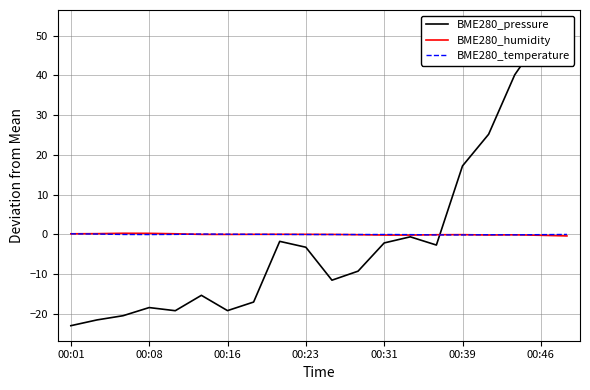

Is it true that BME280_pressure equals -1.0 at 13?

False